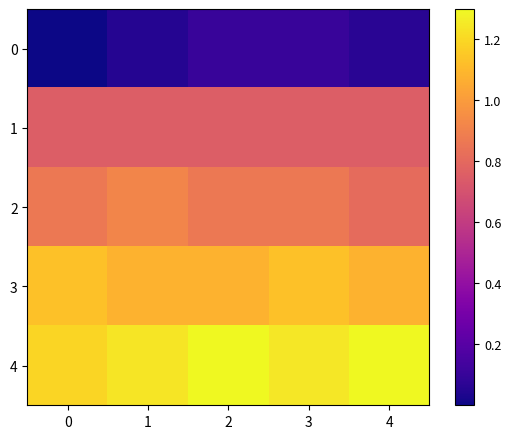

What is the total value across all series at 1?

4.0